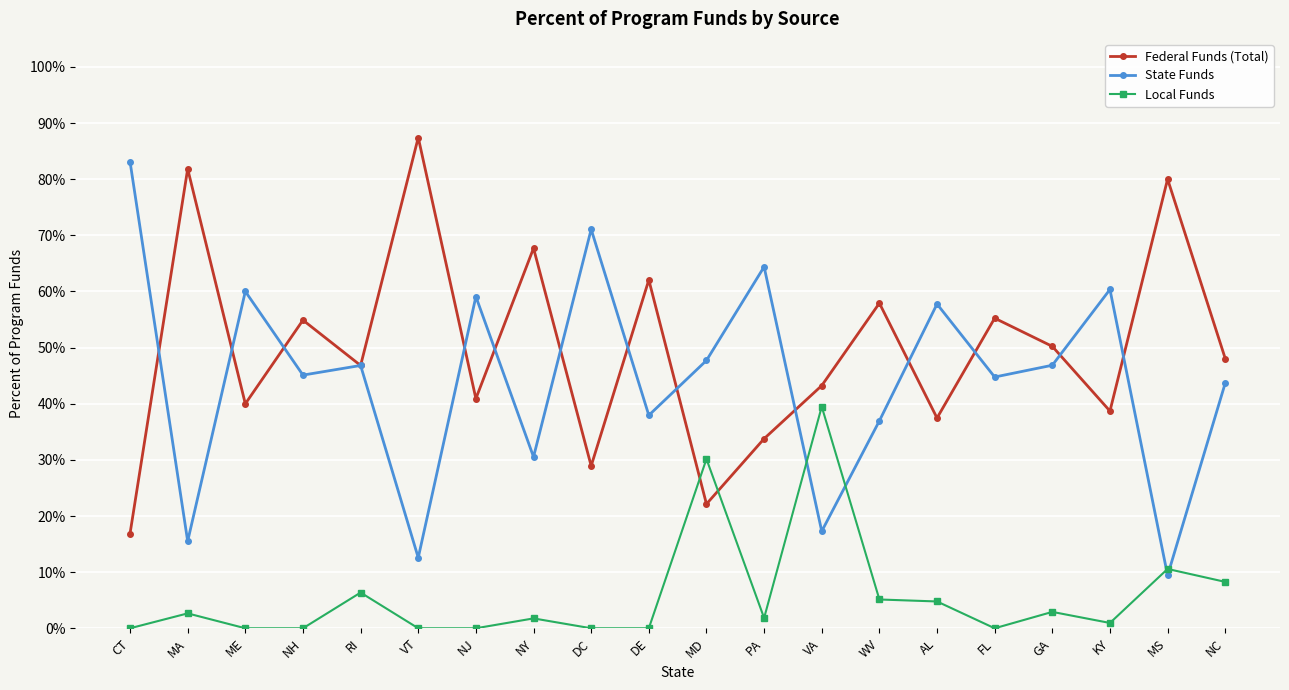

Does the chart have visible grid lines?

Yes